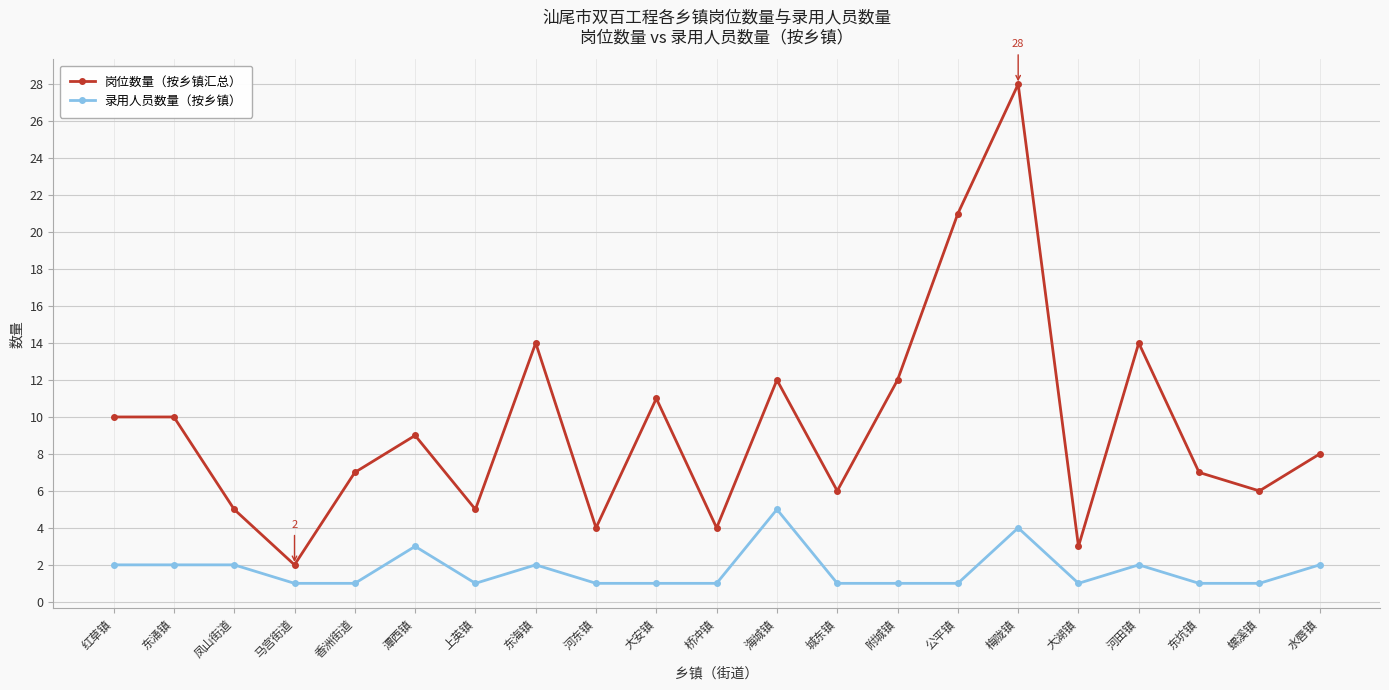

Does the chart have visible grid lines?

Yes